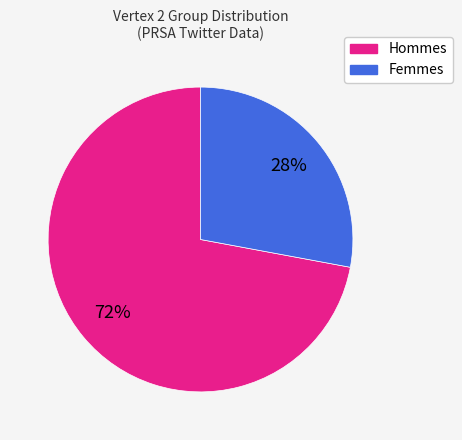

To the nearest percent, what is the difference between the largest and smallest slice percentages?

44%